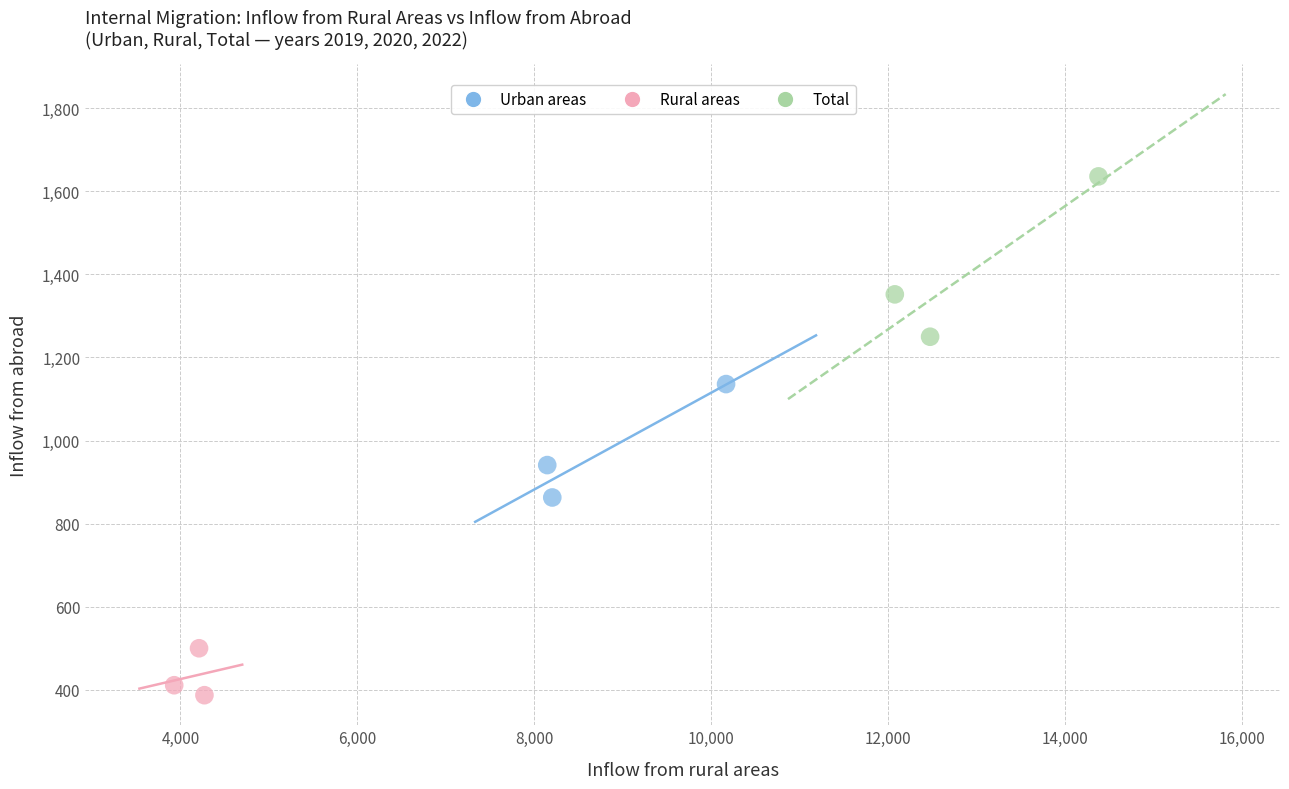

Which series reaches the maximum Y coordinate?

Total